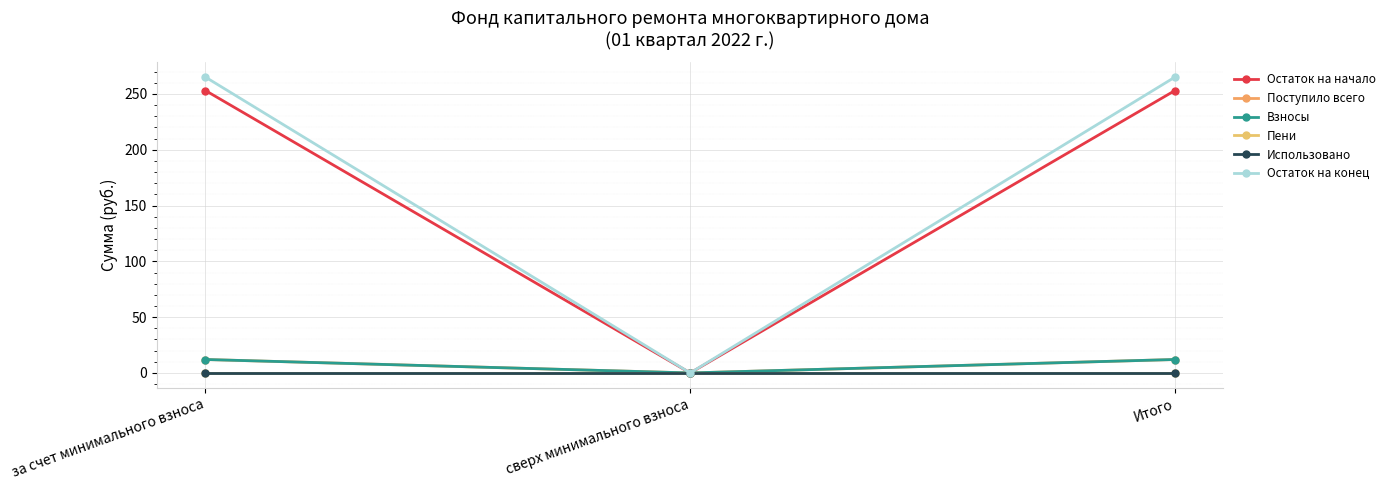

Does the chart have visible grid lines?

Yes